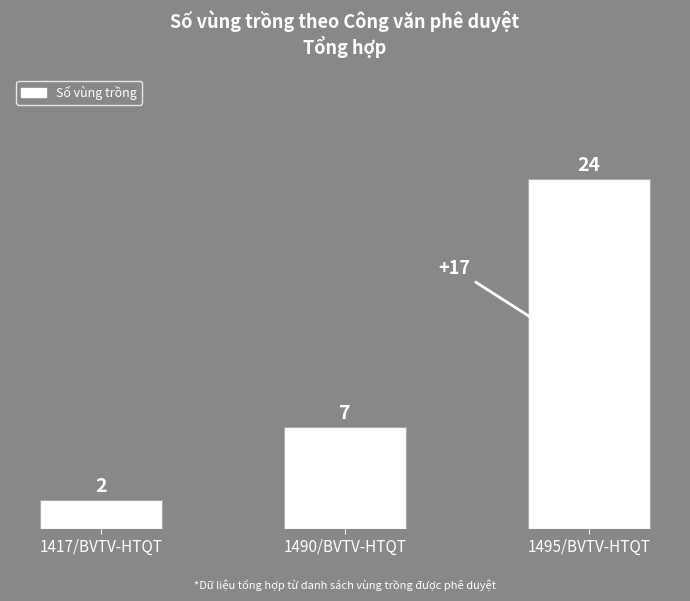

List the labels in order of value, smallest first.

1417/BVTV-HTQT, 1490/BVTV-HTQT, 1495/BVTV-HTQT